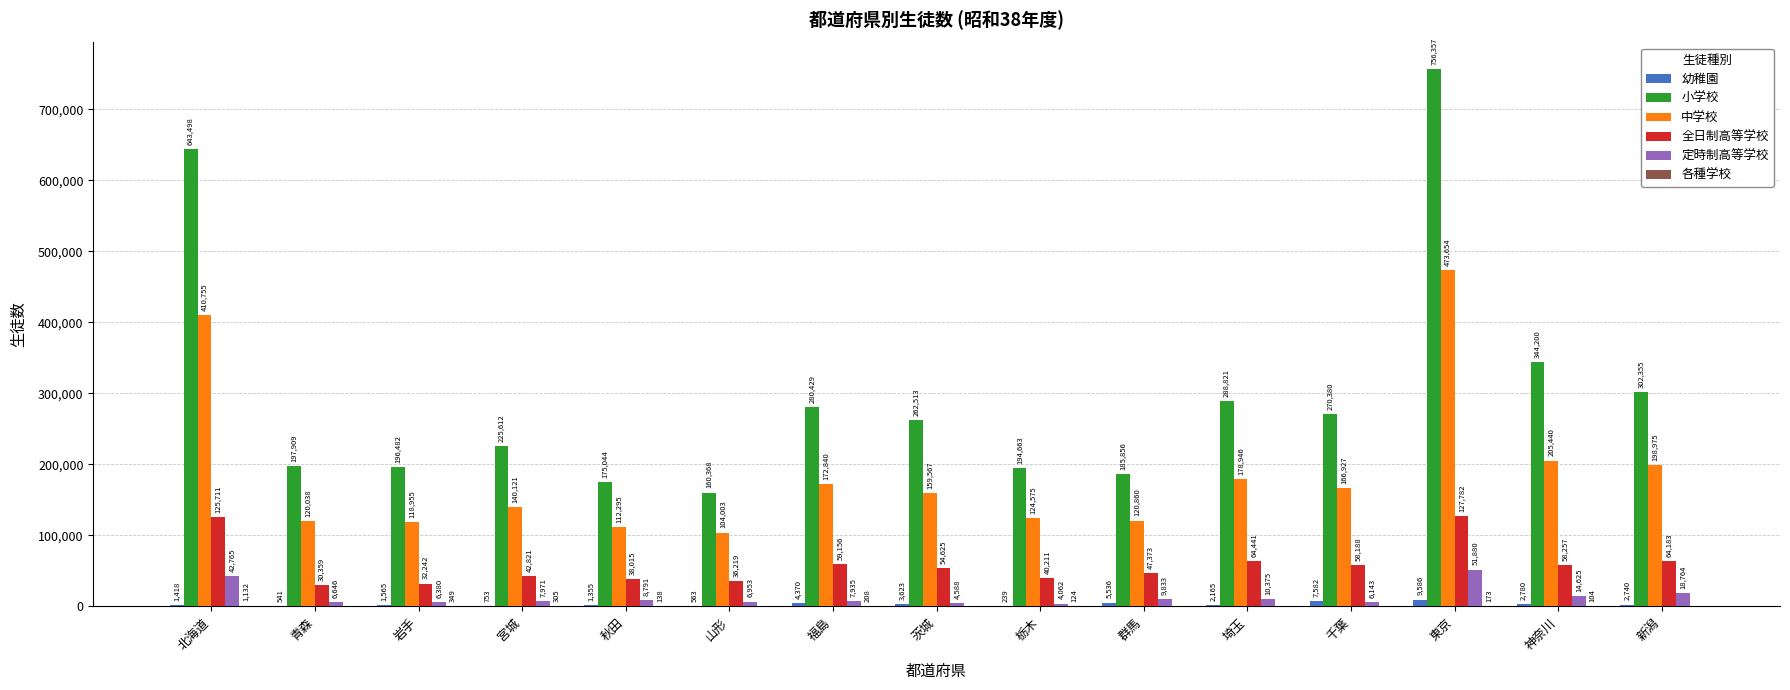

Does the chart contain stacked bars?

No